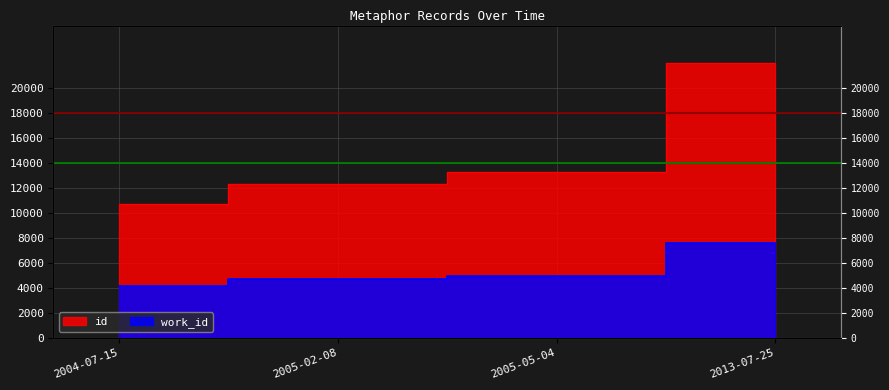

Which series has the largest total across all categories?

id